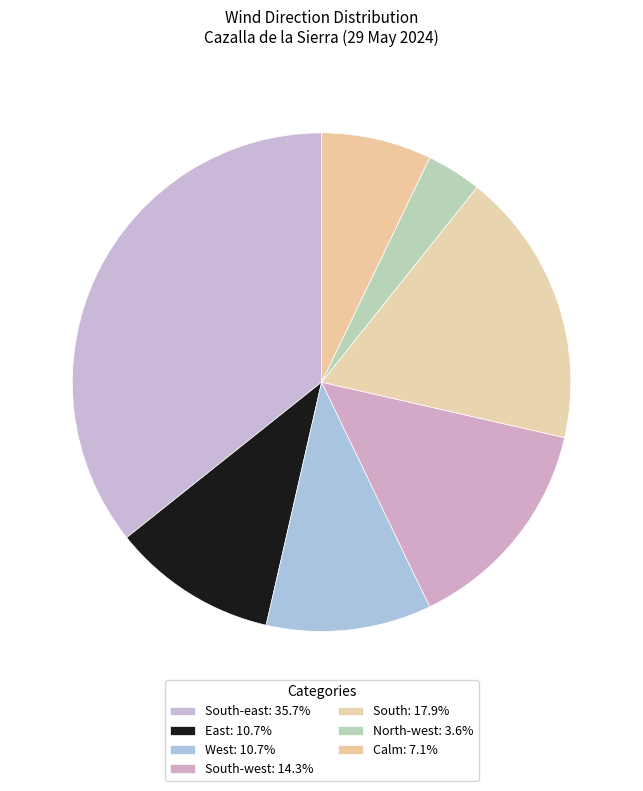

How many slices are in this pie chart?

7